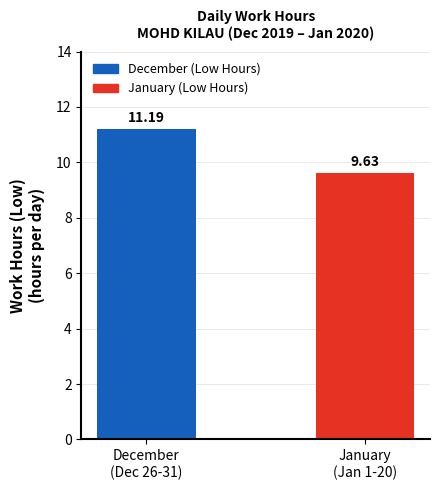

How many series are shown in this chart?

1